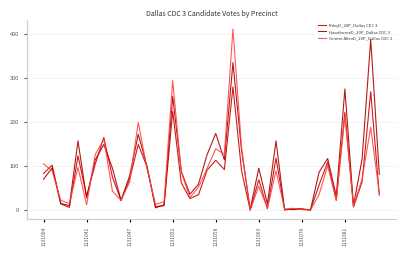

Does the chart have visible grid lines?

Yes